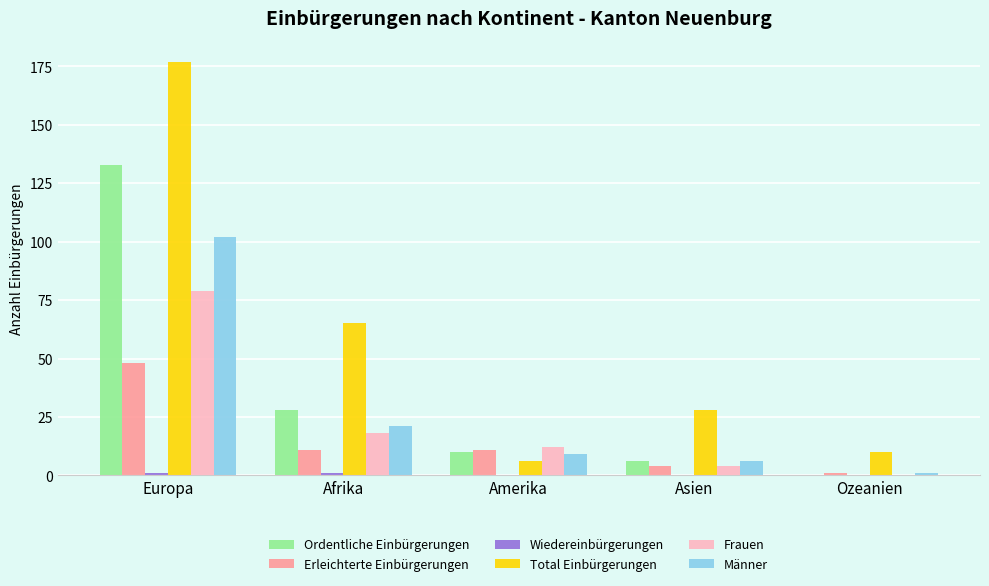

True or false: Ordentliche Einbürgerungen has a value of 18 at Afrika.

False